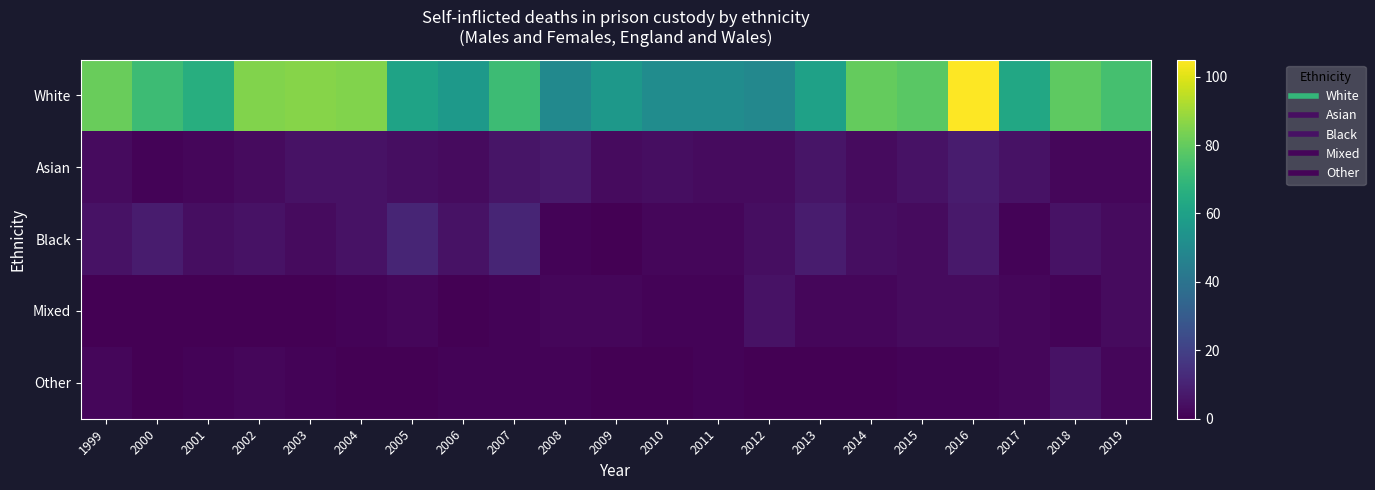

Which series has the widest spread of values?

White